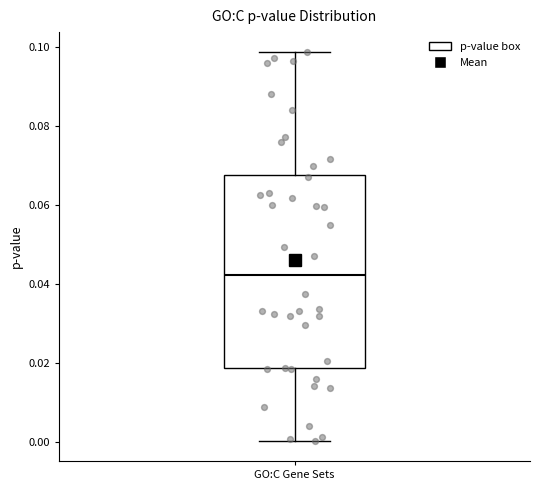

Transcribe this box plot: give where the median line is, the range the box spans, and where the two whiskers end, as read against the y-axis. The values are not printed on the chart, so give them approximately, as read against the axis.

median 0.042, box 0.018 to 0.068, whiskers 0.000 to 0.098